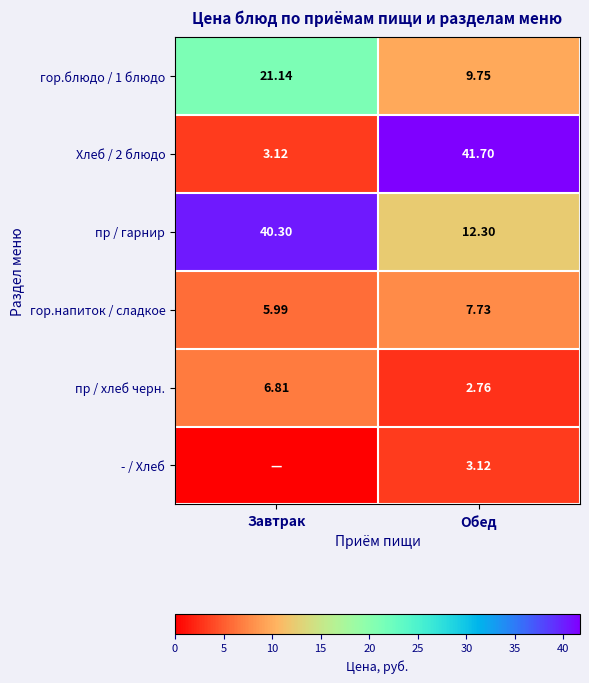

Count the number of data series in this chart.

6